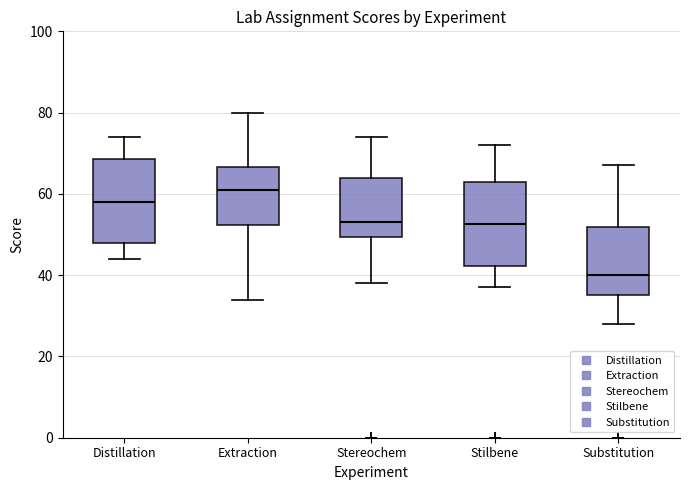

Where is the lower edge of the box for Stereochem on the y-axis? The values are not printed on the chart, so give them approximately, as read against the axis.

50